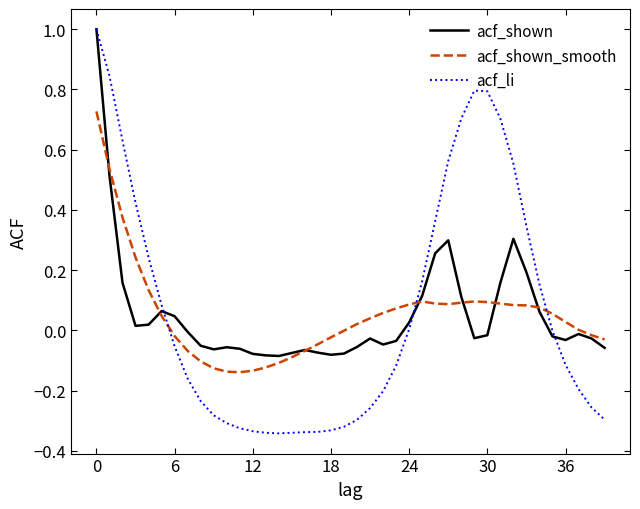

Which series has the widest spread of values?

acf_li